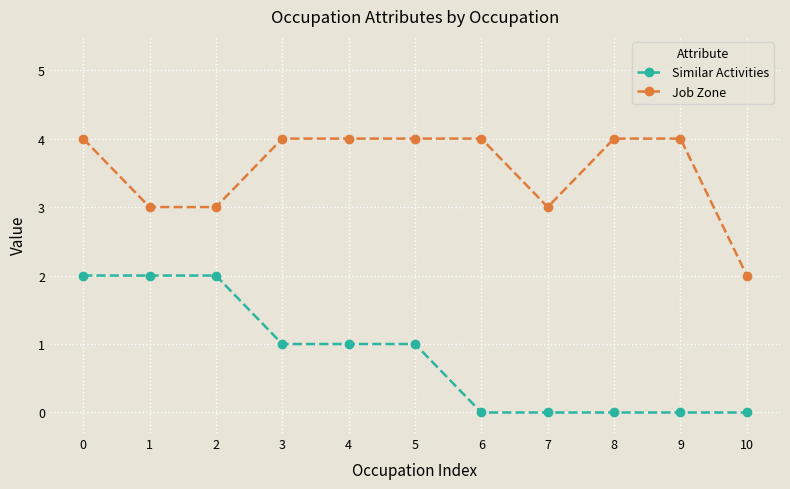

What is the maximum value for Job Zone?

4